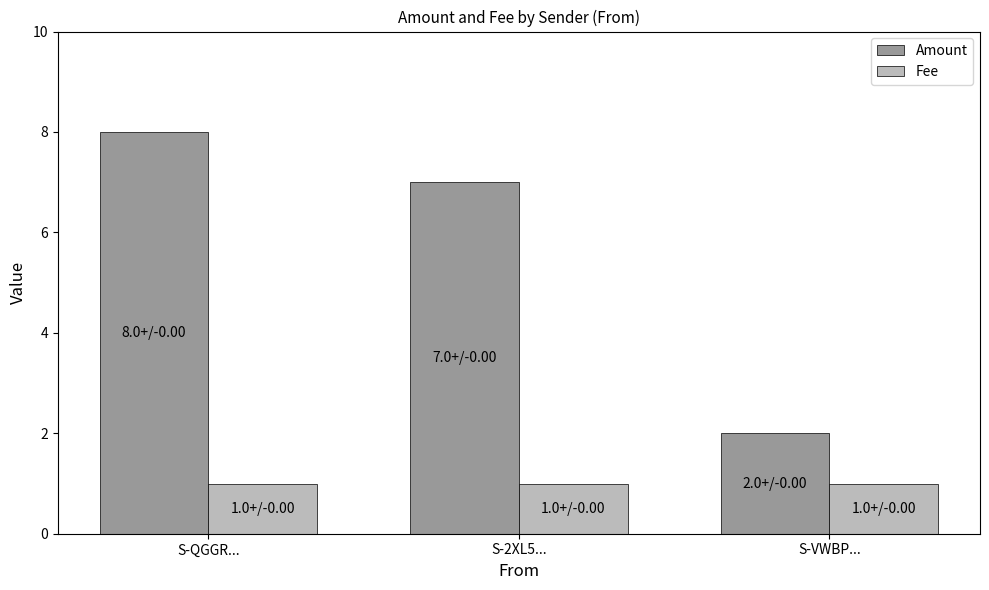

What is the difference between the Amount values at S-QGGR... and S-2XL5...?

1